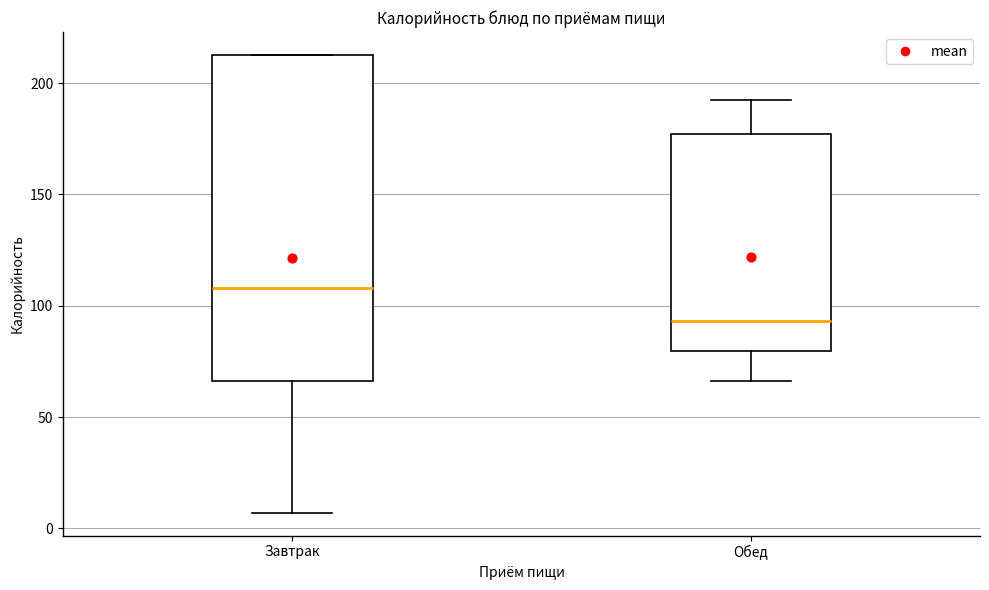

Which box has the highest median line?

Завтрак